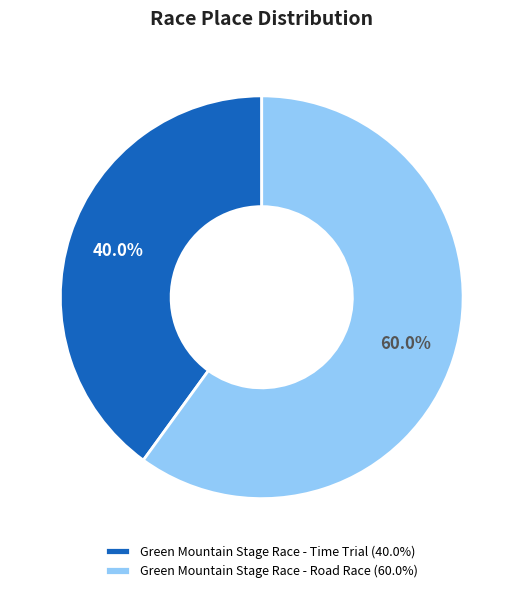

What percentage do Green Mountain Stage Race - Road Race and Green Mountain Stage Race - Time Trial together represent?

100.0%